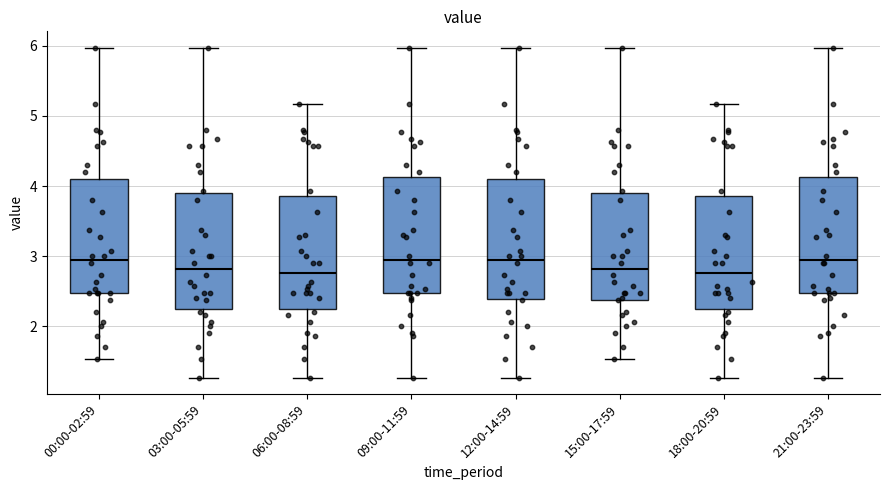

Where is the lower edge of the box for 18:00-20:59 on the y-axis? The values are not printed on the chart, so give them approximately, as read against the axis.

2.3